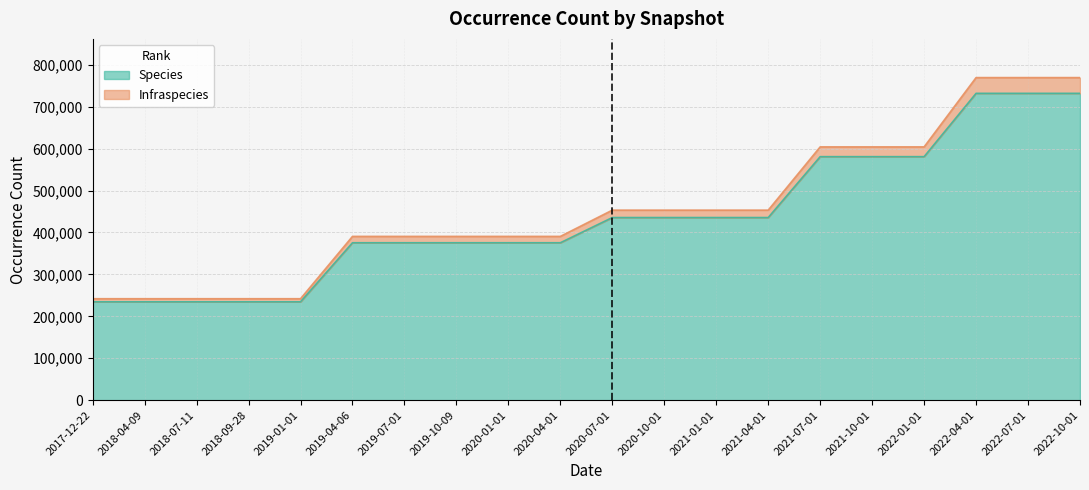

How many series are shown in this chart?

2